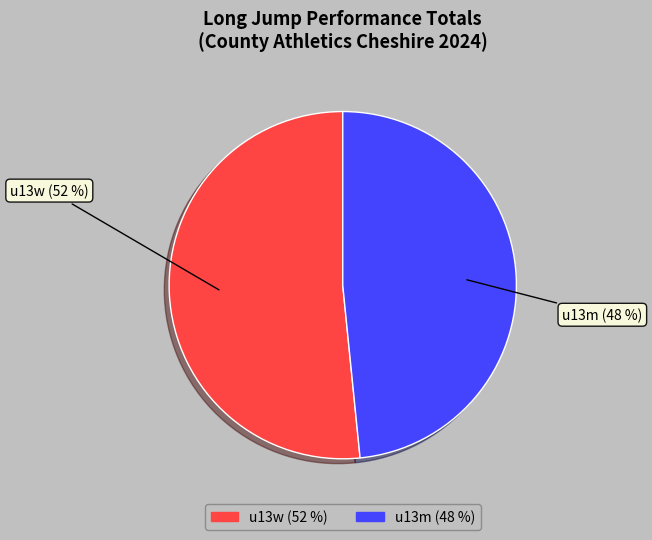

Is there a majority slice in this chart?

Yes